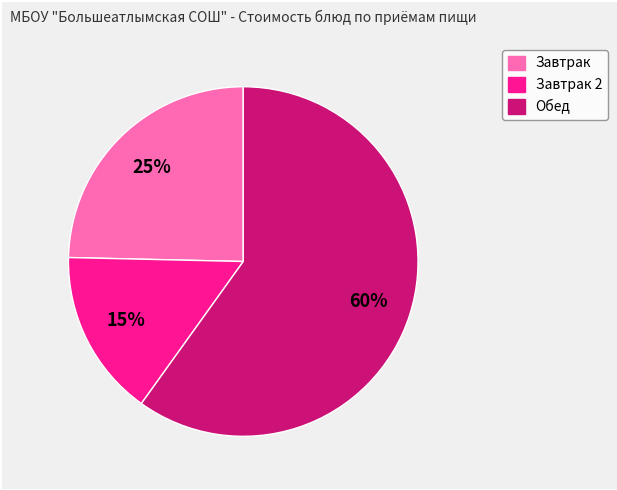

To the nearest percent, what is the average slice percentage?

33%